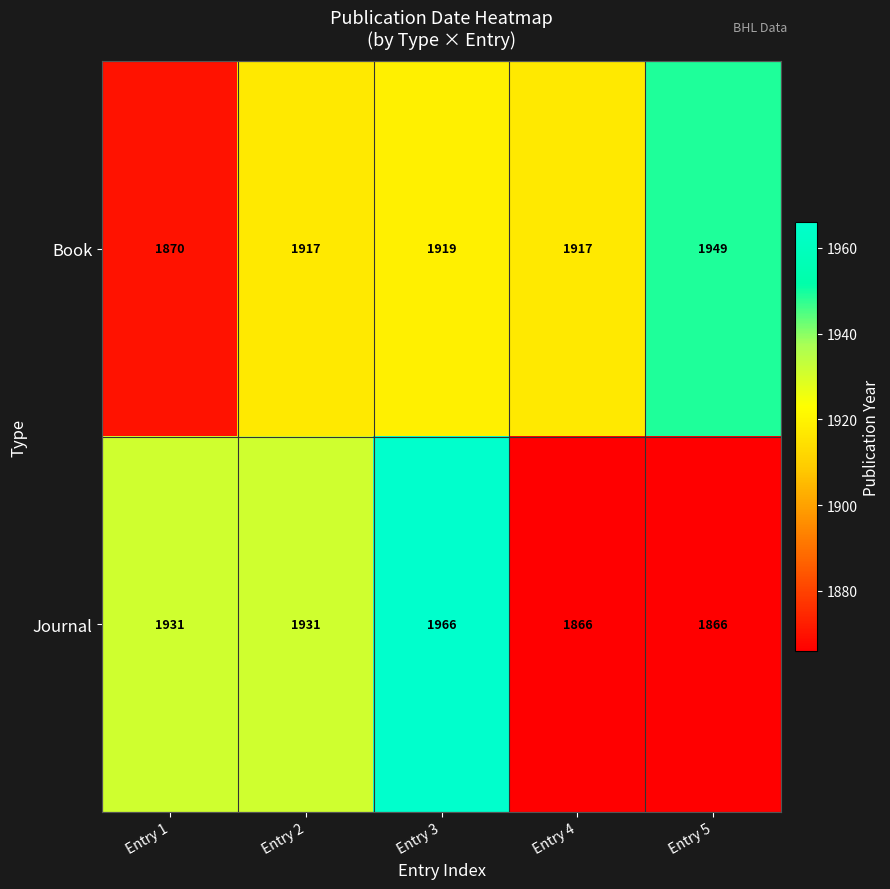

Reading left to right, transcribe all the data shown in this chart.

Book: 1870	1917	1919	1917	1949
Journal: 1931	1931	1966	1866	1866